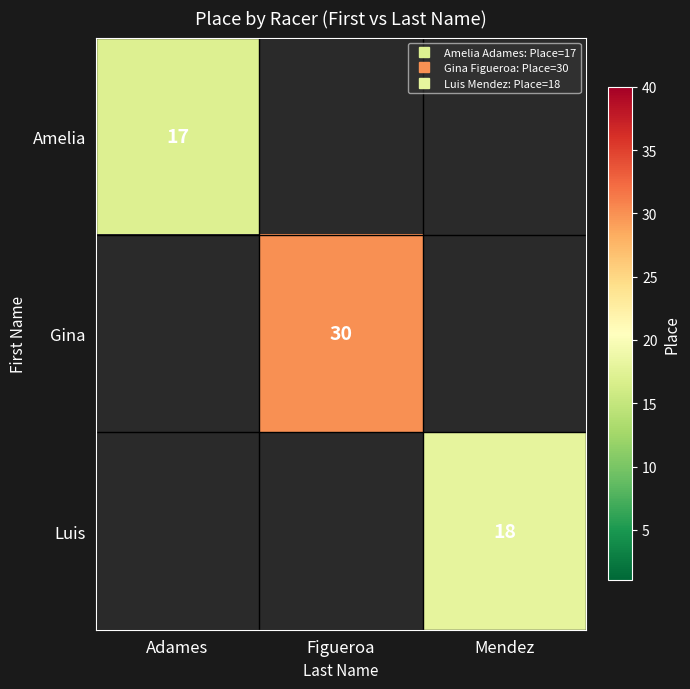

How many positive values does the Gina series have?

1